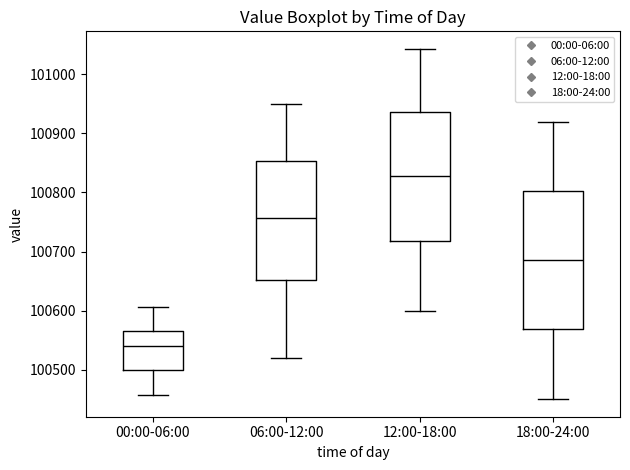

Reading left to right, transcribe this box plot: for each box, give where its median line is, the range the box spans, and where its two whiskers end, as read against the y-axis. The values are not printed on the chart, so give them approximately, as read against the axis.

00:00-06:00: median 100540, box 100500 to 100560, whiskers 100460 to 100610
06:00-12:00: median 100760, box 100650 to 100850, whiskers 100520 to 100950
12:00-18:00: median 100830, box 100720 to 100940, whiskers 100600 to 101040
18:00-24:00: median 100690, box 100570 to 100800, whiskers 100450 to 100920